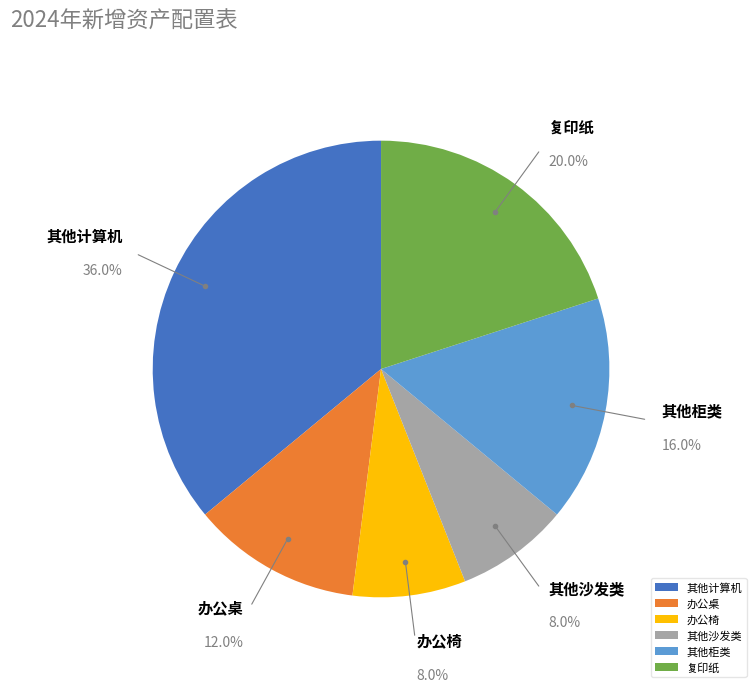

The 其他计算机 slice represents 30% of the pie. True or false?

False